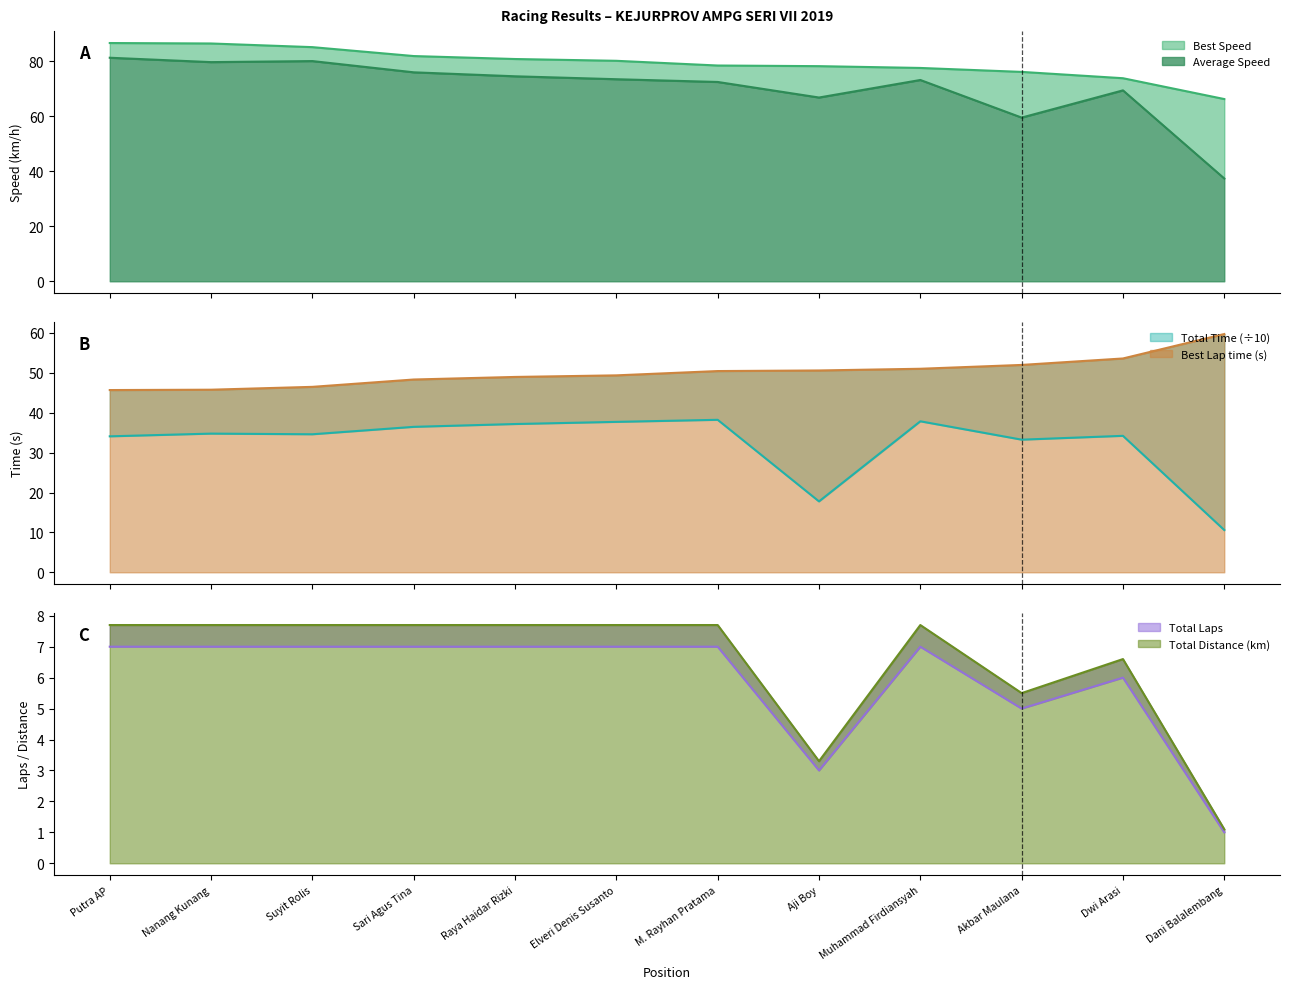

Is it true that Best Speed equals 80.2 at Elveri Denis Susanto?

True